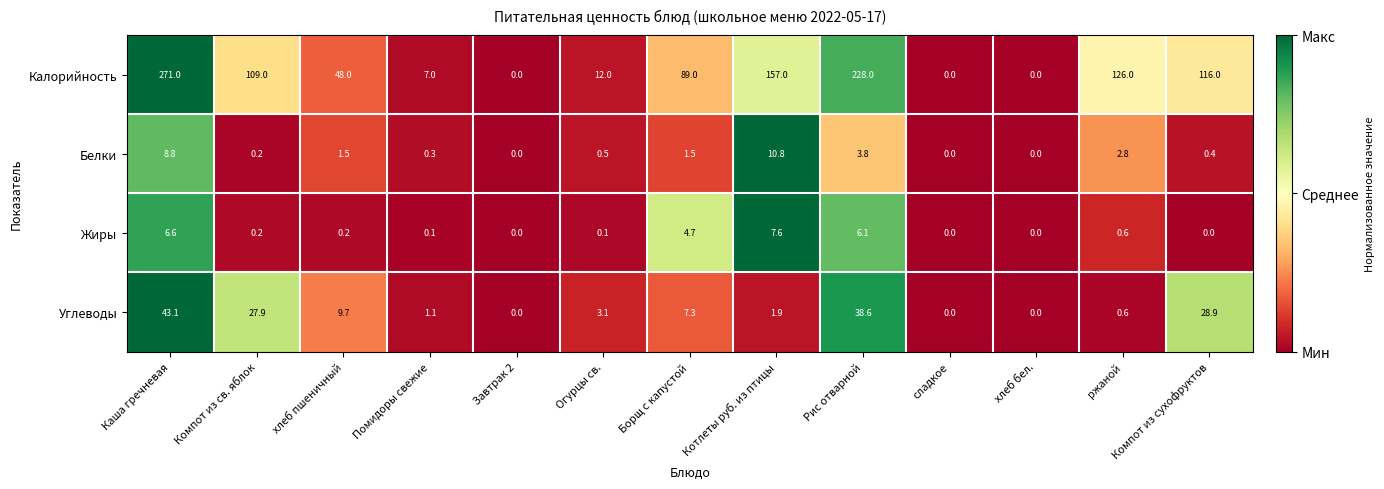

At хлеб пшеничный, list the series in order from largest to smallest.

Калорийность, Углеводы, Белки, Жиры